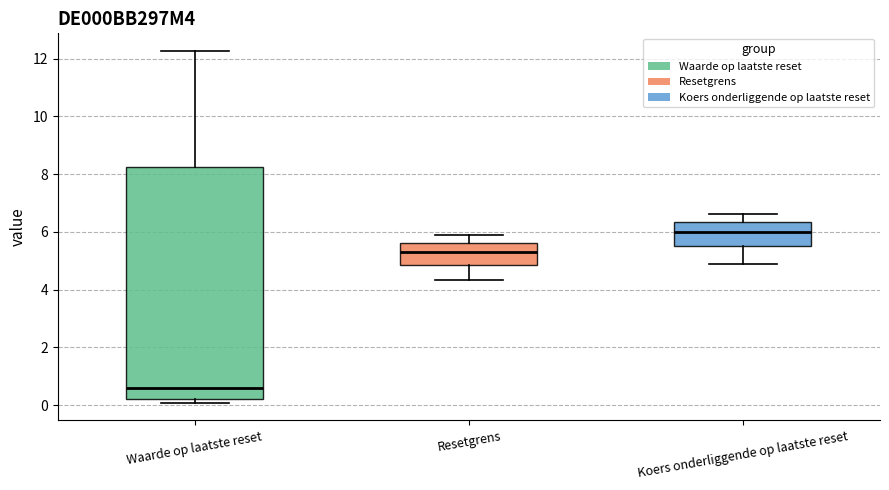

Which box is the tallest, from its lower edge to its upper edge?

Waarde op laatste reset